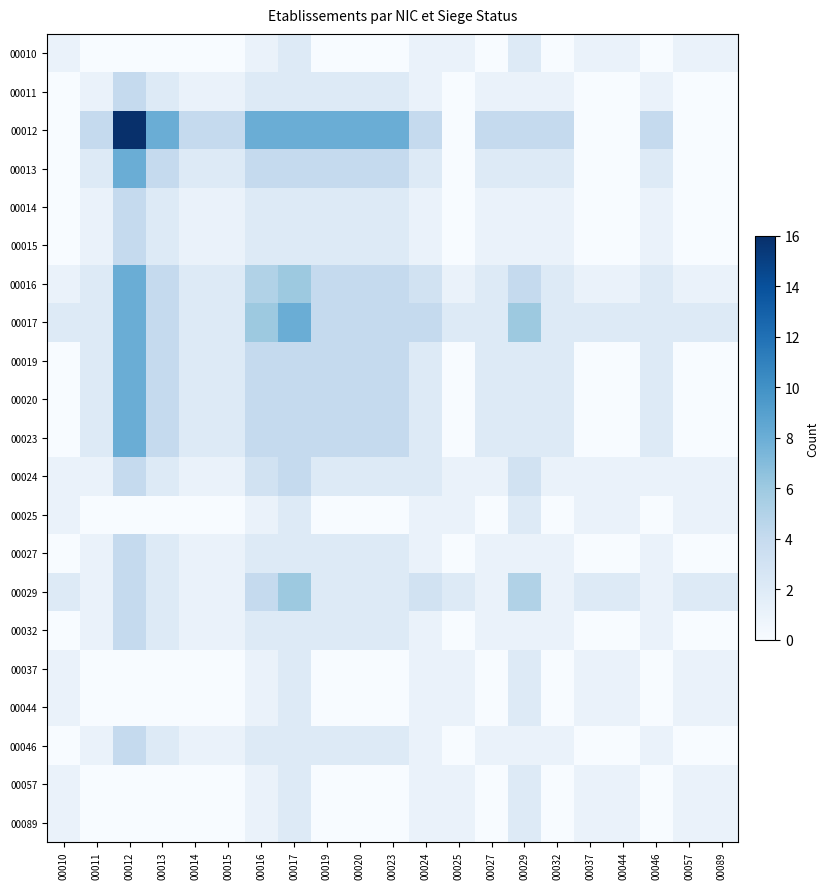

What is the difference between the highest and lowest values at 00044?

2